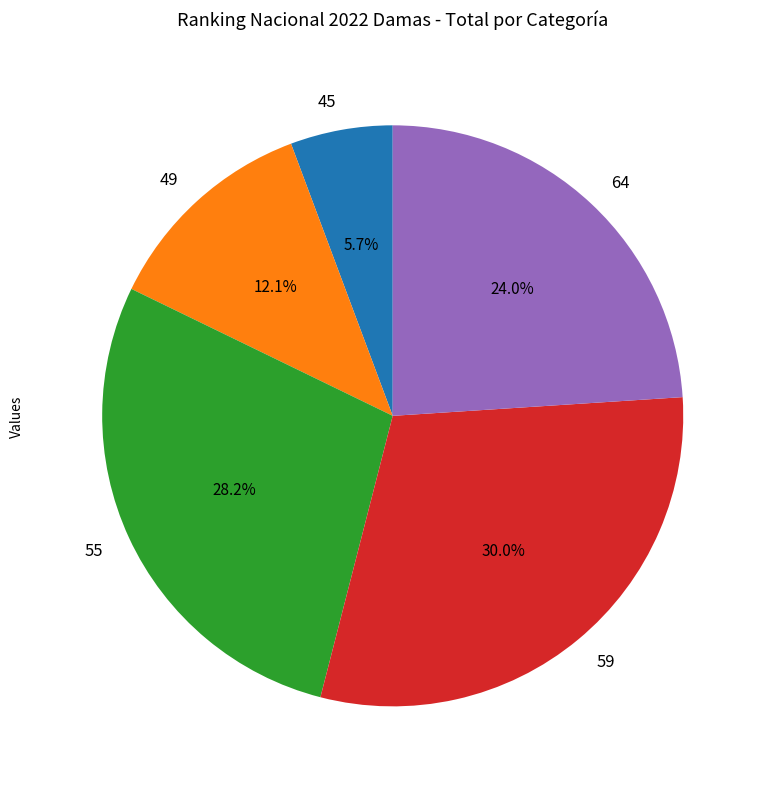

Combined, do 45 and 49 account for over 50%?

No